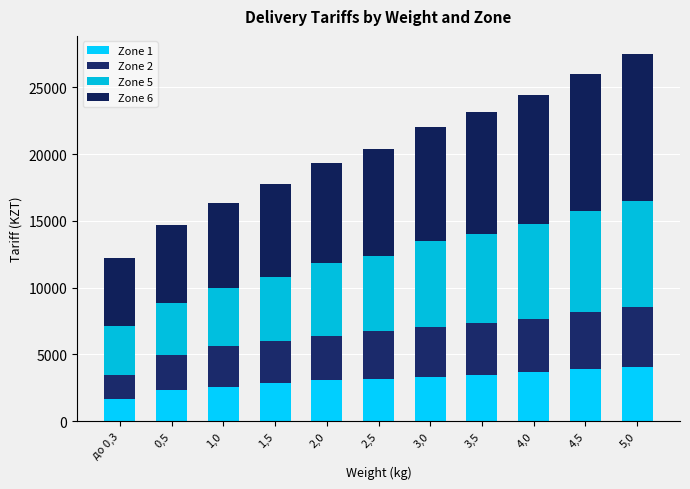

Does the chart contain stacked bars?

Yes